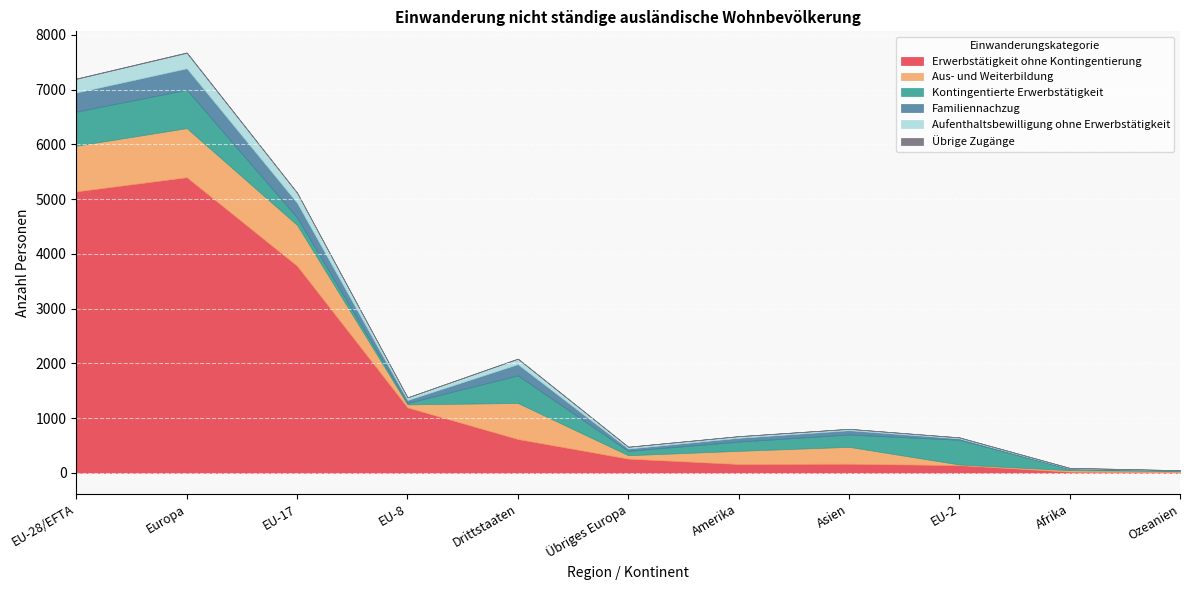

What is the highest value of the Aus- und Weiterbildung series?

896